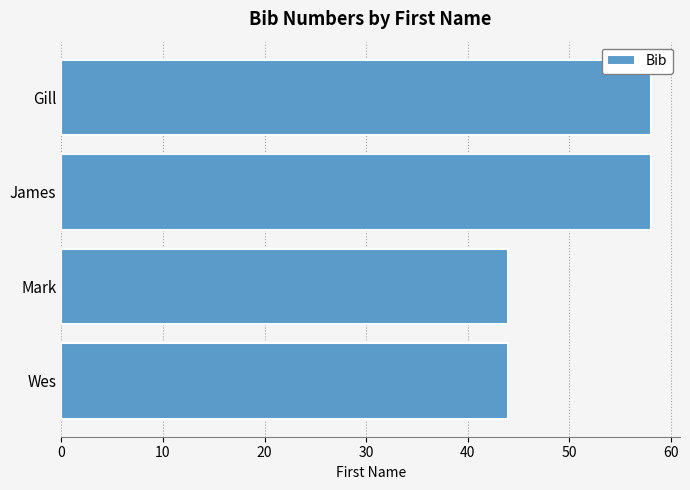

The chart shows a value of 92 at Gill. True or false?

False